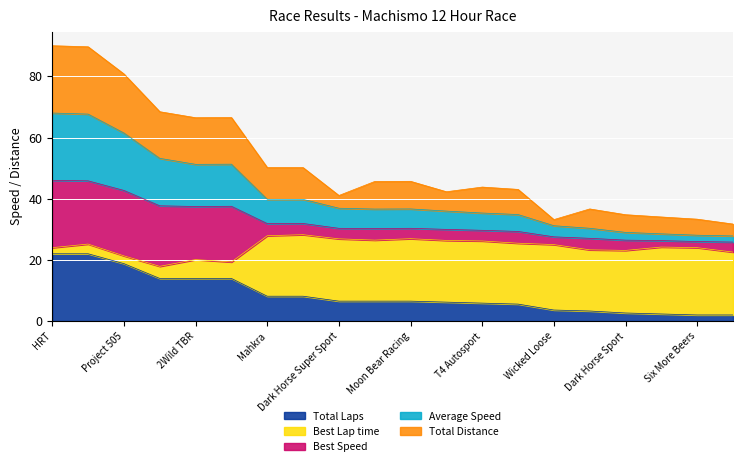

At which category does the chart reach its peak across all series?

HRT